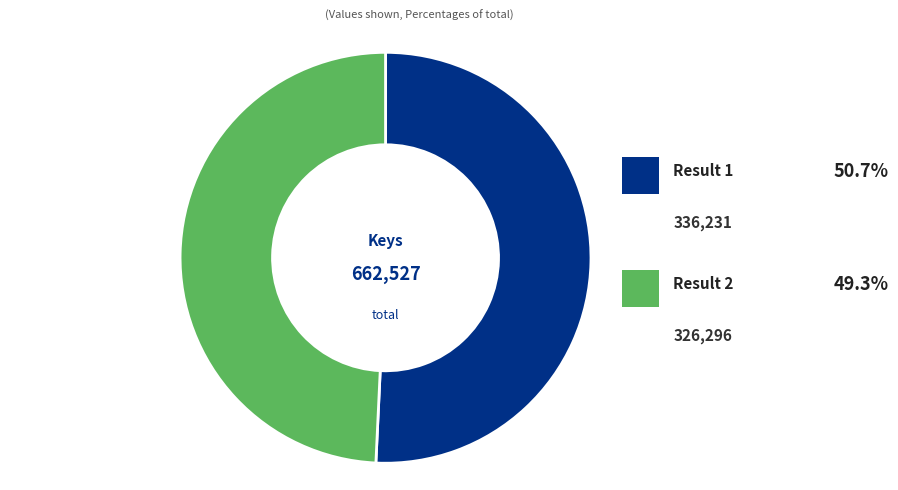

Is there a majority slice in this chart?

Yes